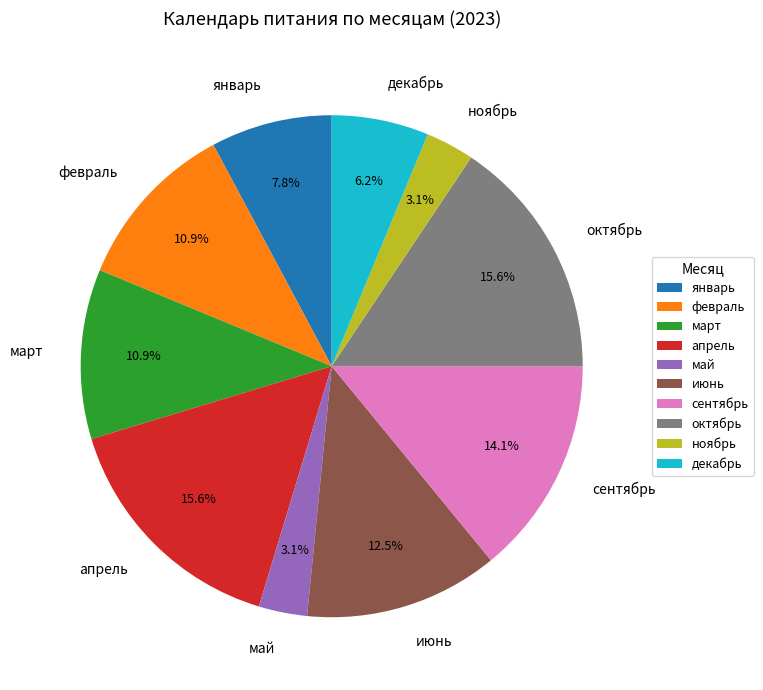

Is it true that ноябрь is 3% of the pie?

True